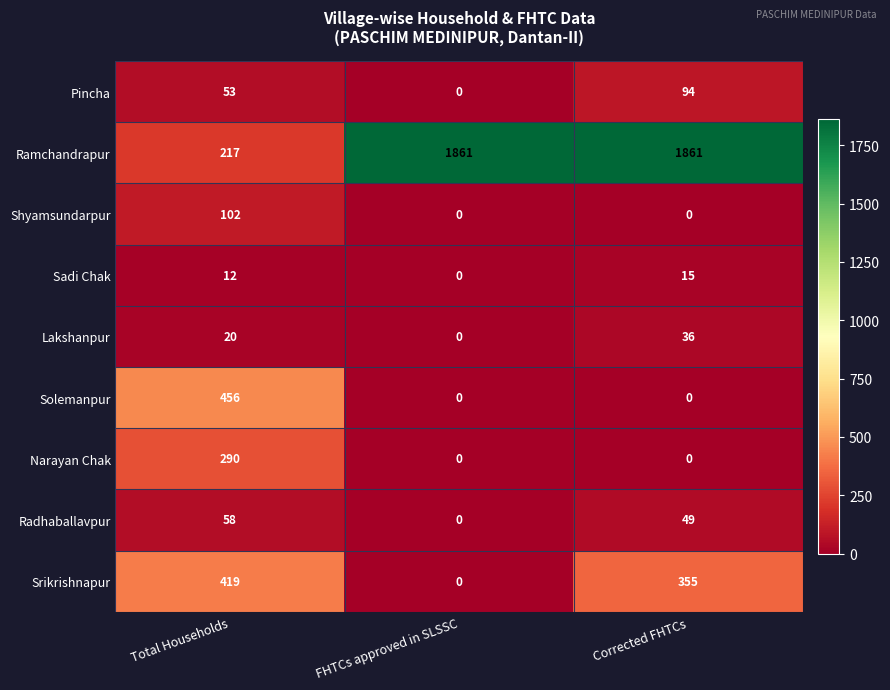

List the series in order of their peak value, lowest first.

Sadi Chak, Lakshanpur, Radhaballavpur, Pincha, Shyamsundarpur, Narayan Chak, Srikrishnapur, Solemanpur, Ramchandrapur